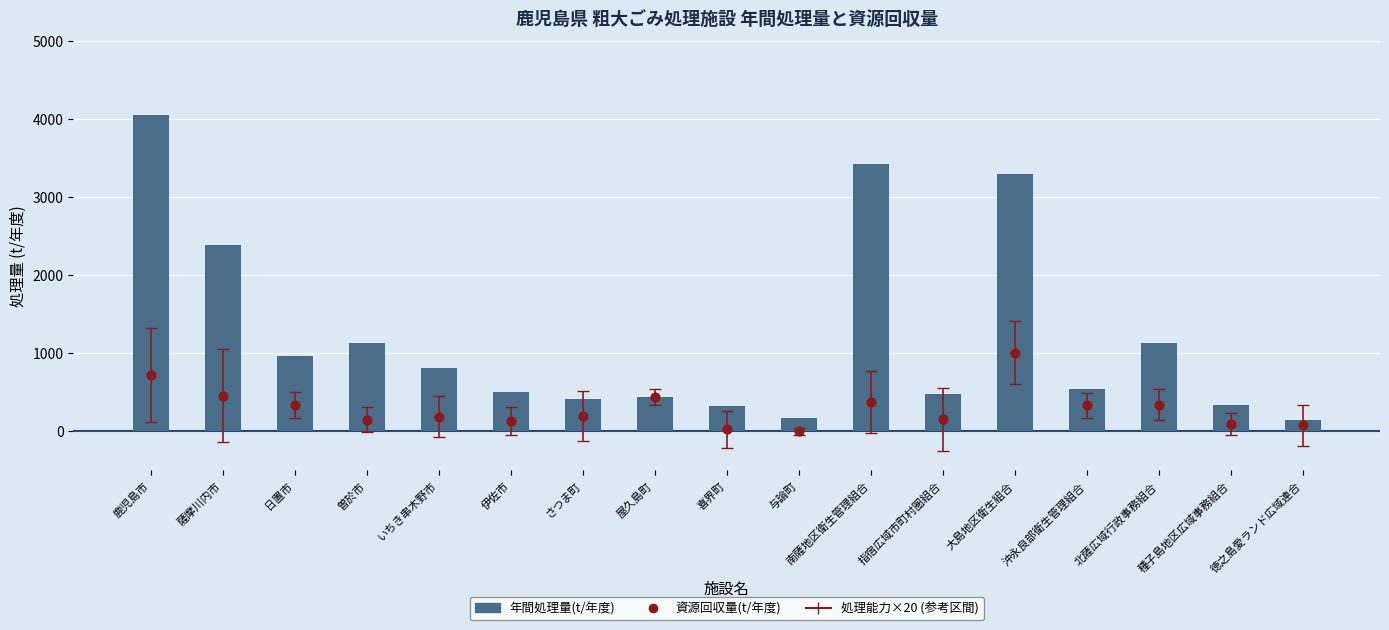

Which series has the widest spread of Y values?

年間処理量(t/年度)